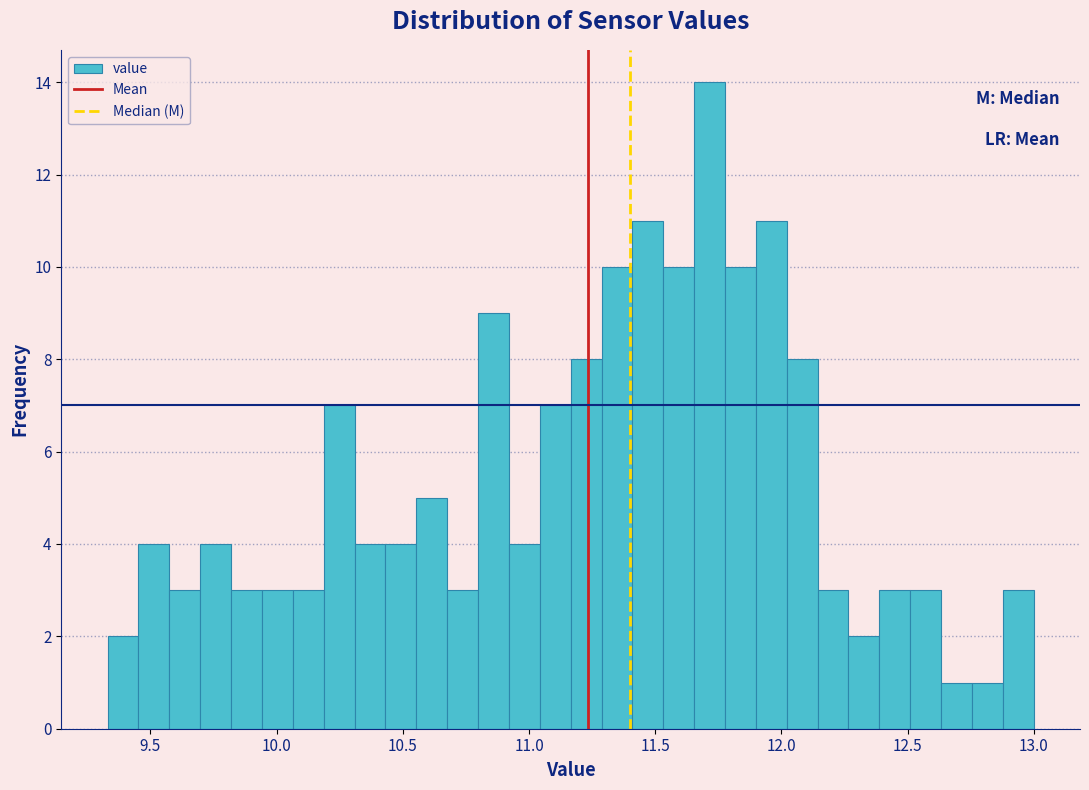

Around what value on the x-axis is the tallest bar? Give the approximate position of its centre, as read against the axis.

11.70